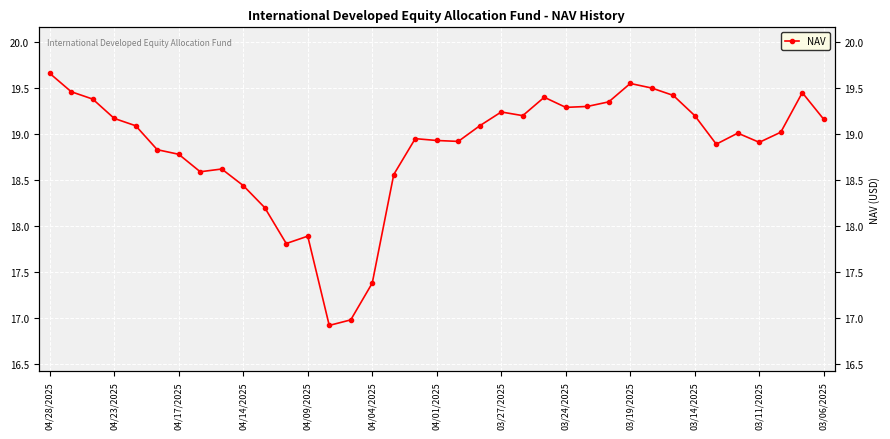

What is the sum of the values at 17 and 31?

37.8